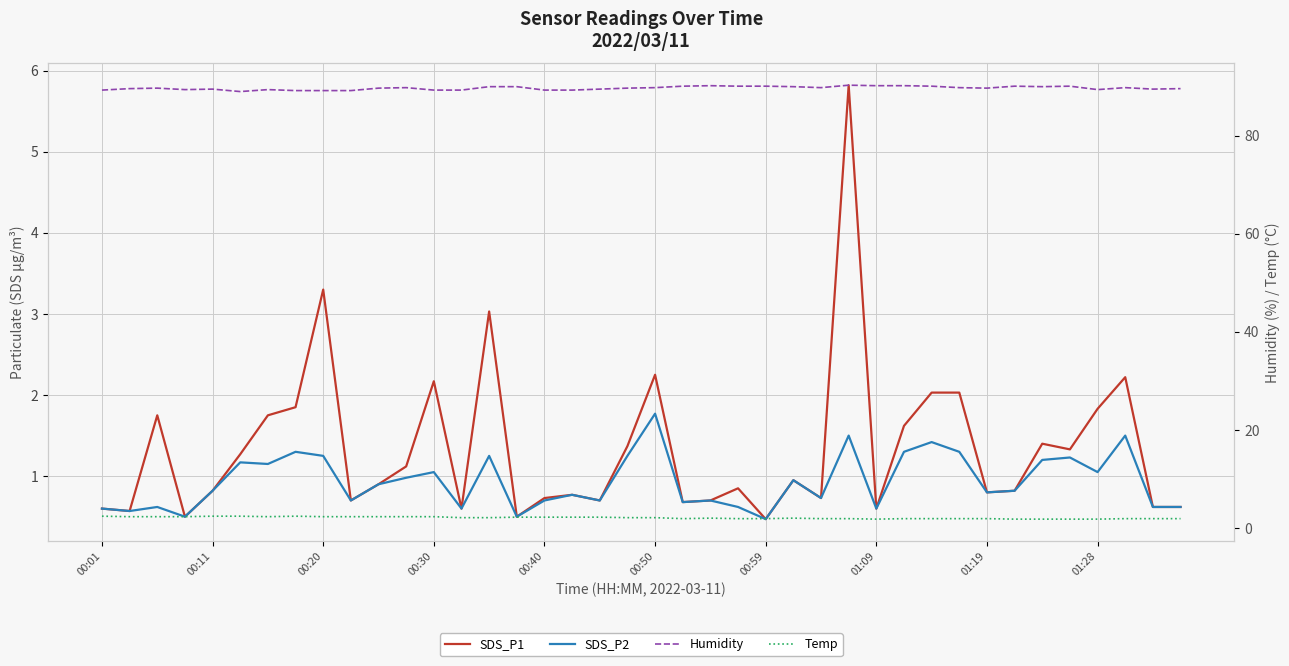

Is the value of Temp at 00:40 greater than the value of Humidity at 22?

No